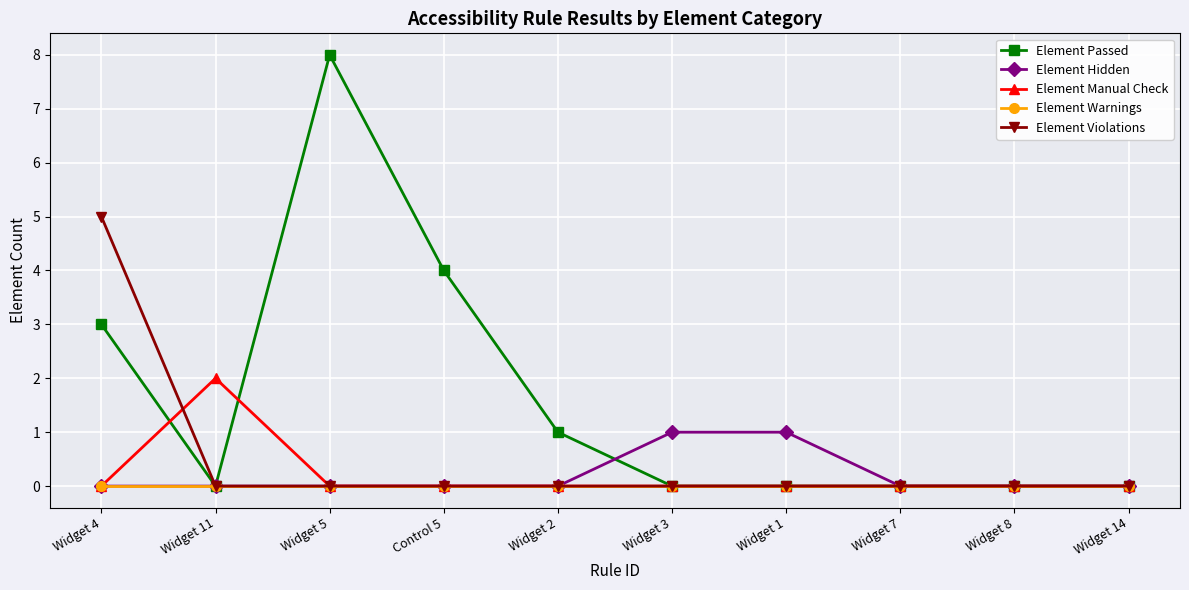

What is the spread (max minus min) of values at Widget 3?

1